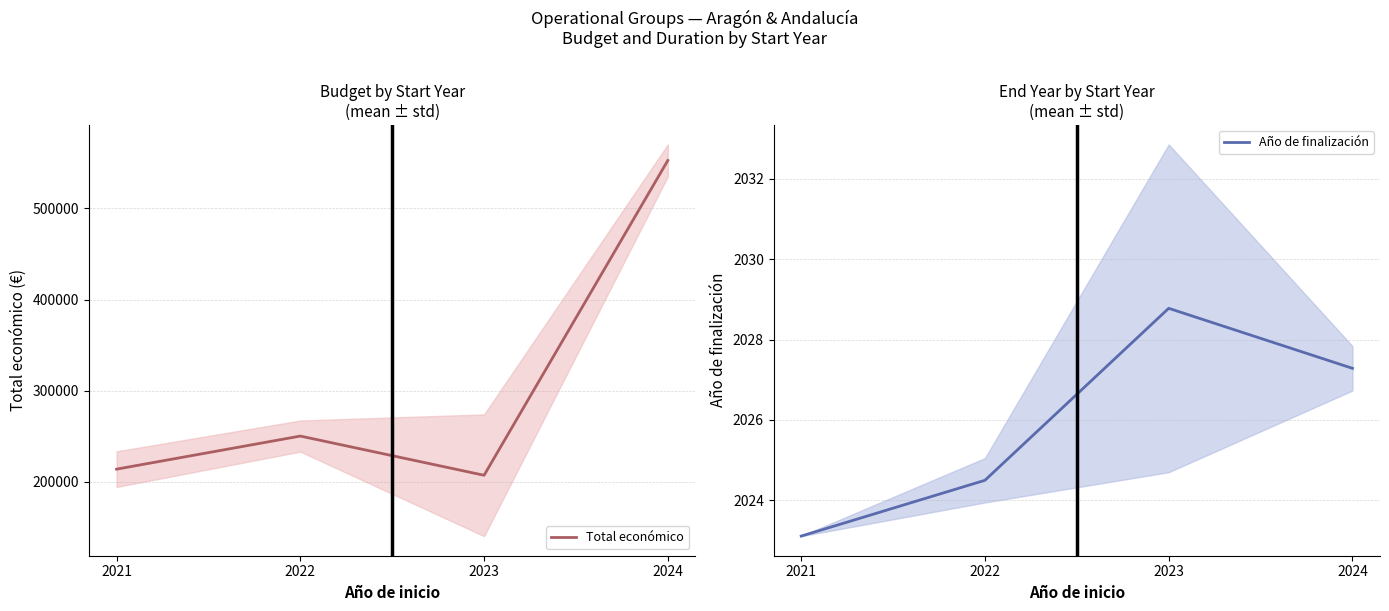

What is the maximum value for Total económico?

552704.7